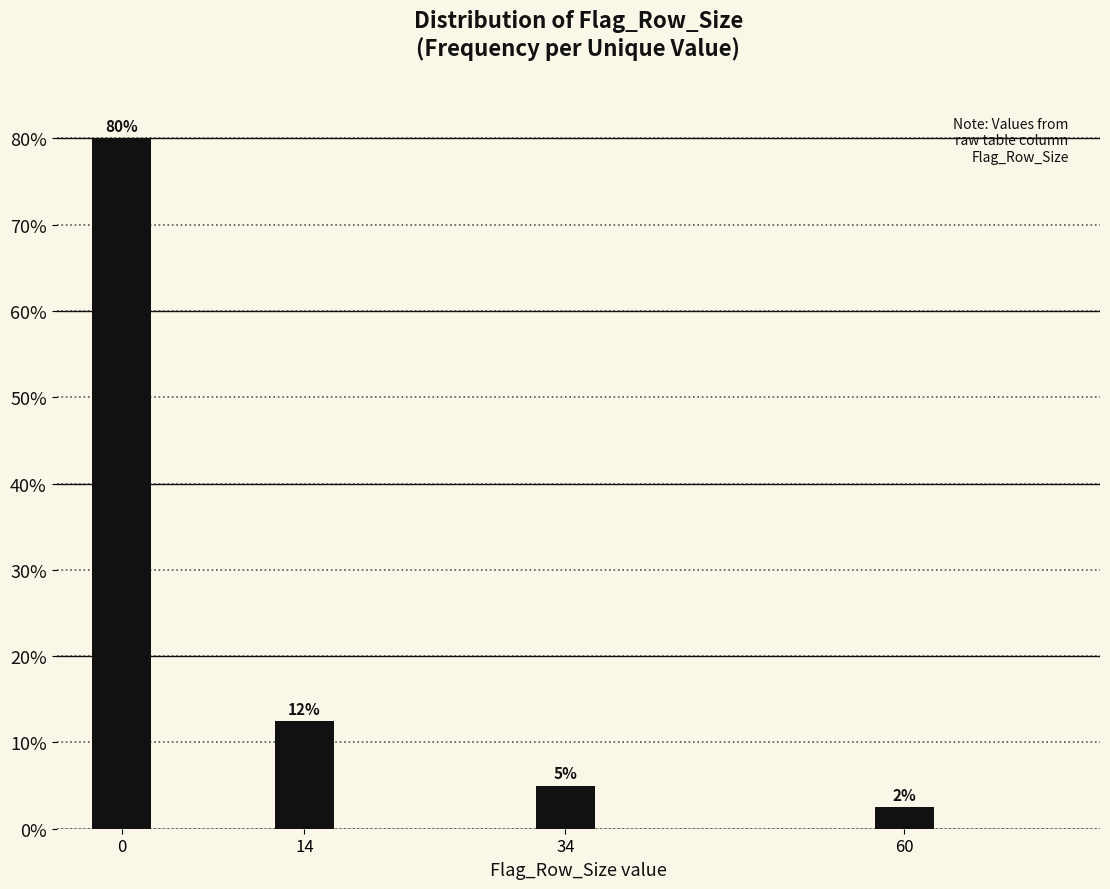

List the labels in order of value, largest first.

0, 14, 34, 60